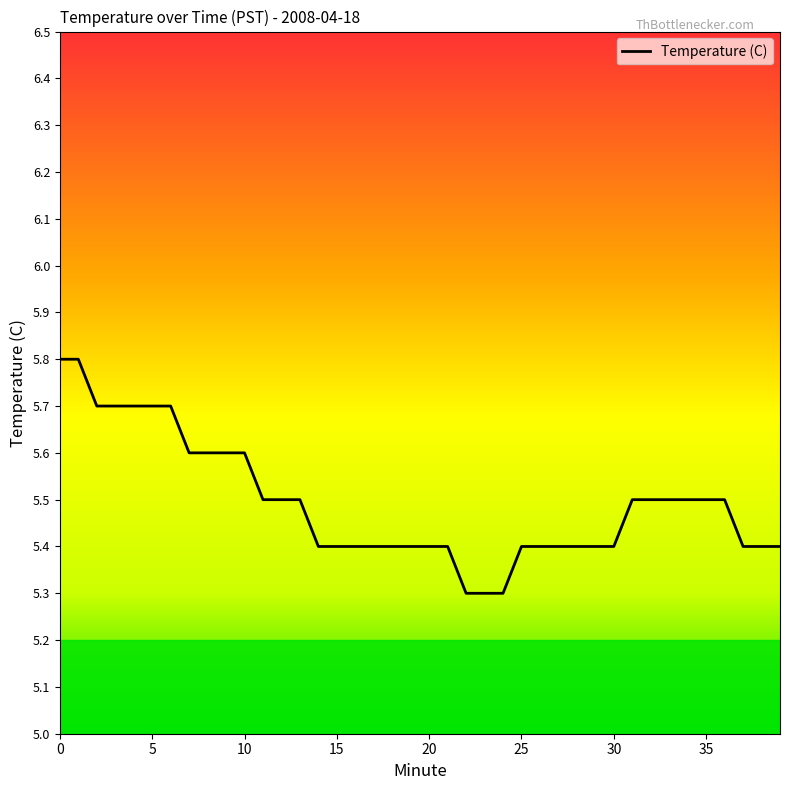

What is the difference between the maximum and minimum values?

0.5